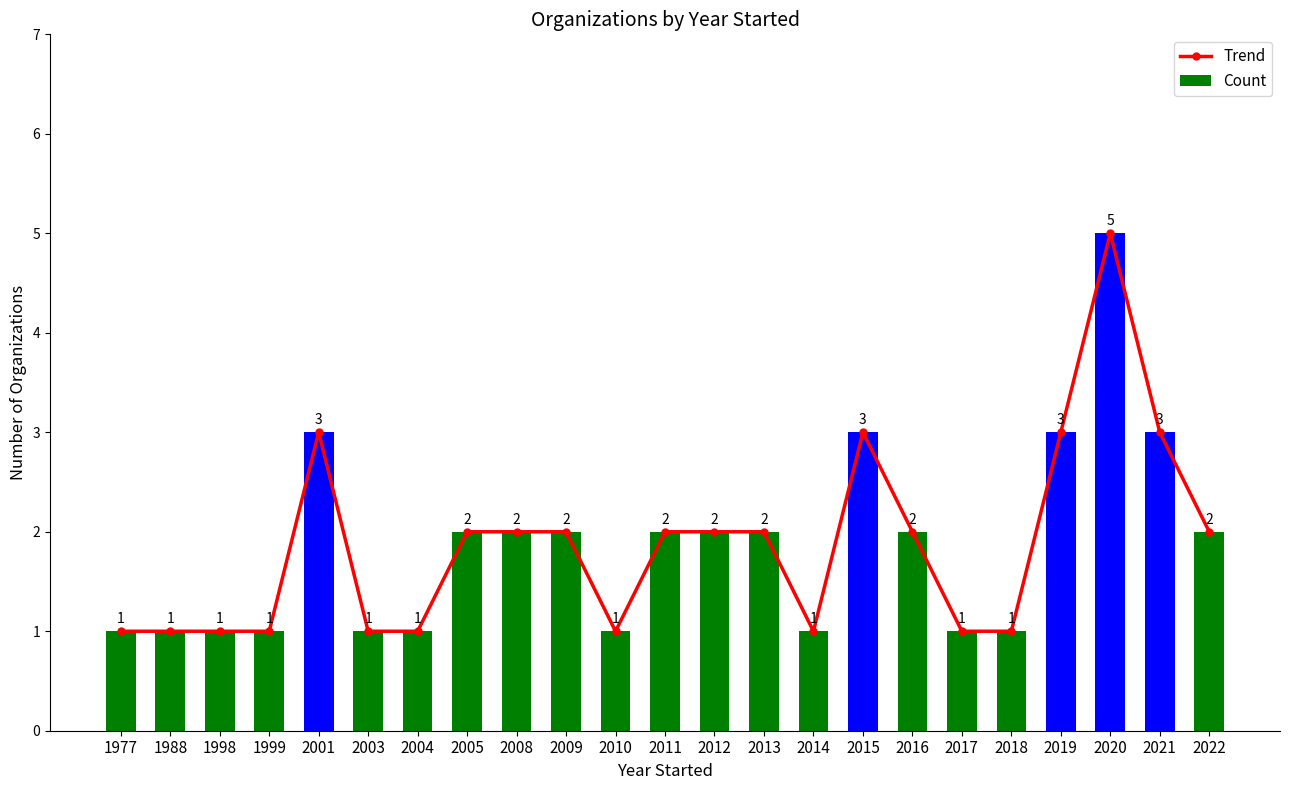

The value of Trend at 2014 is 1. True or false?

True